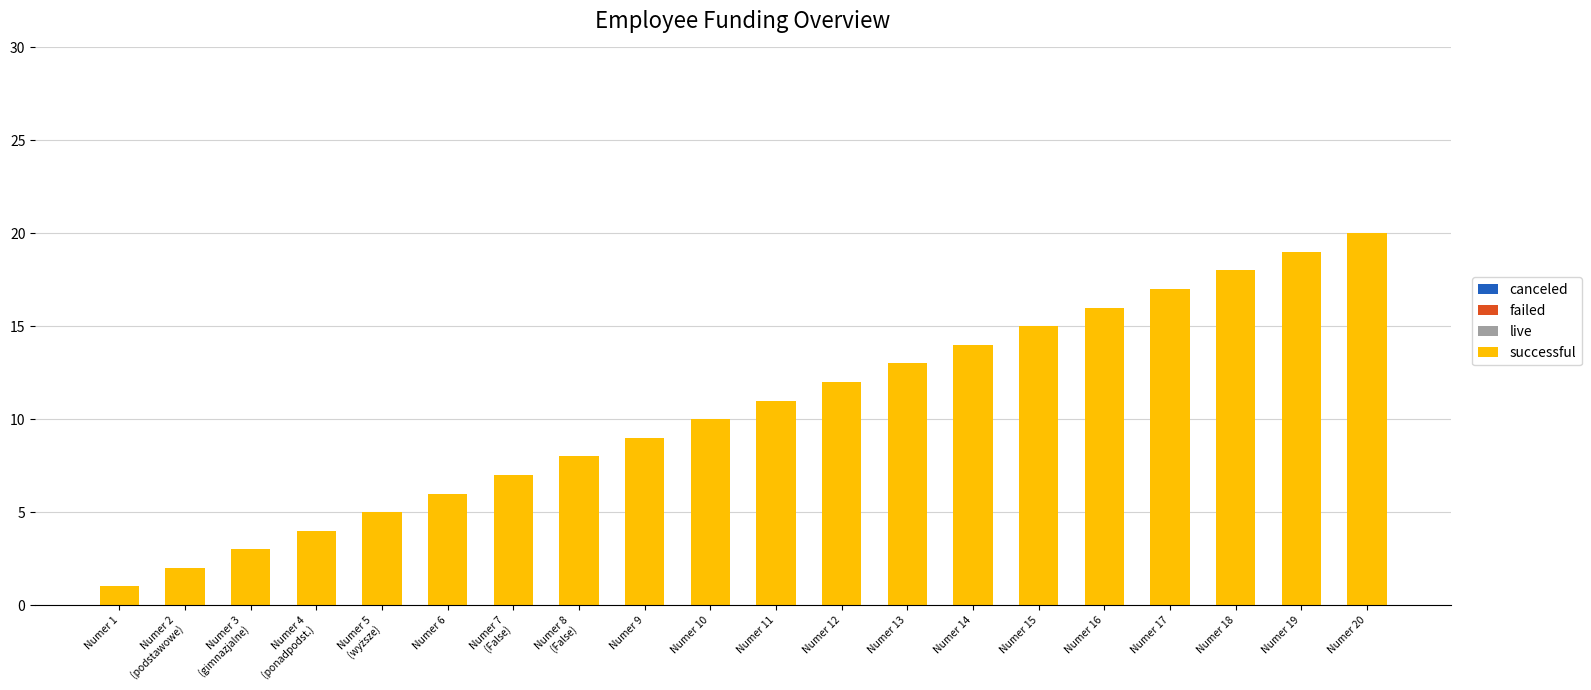

Which category has the highest value across all series?

Numer 20